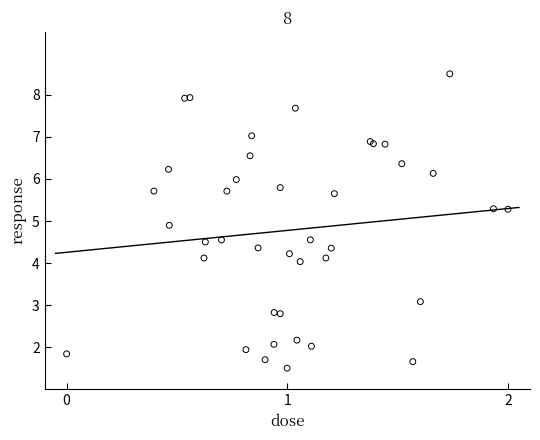

What Y value in the scatter plot is closest to 5?

4.9